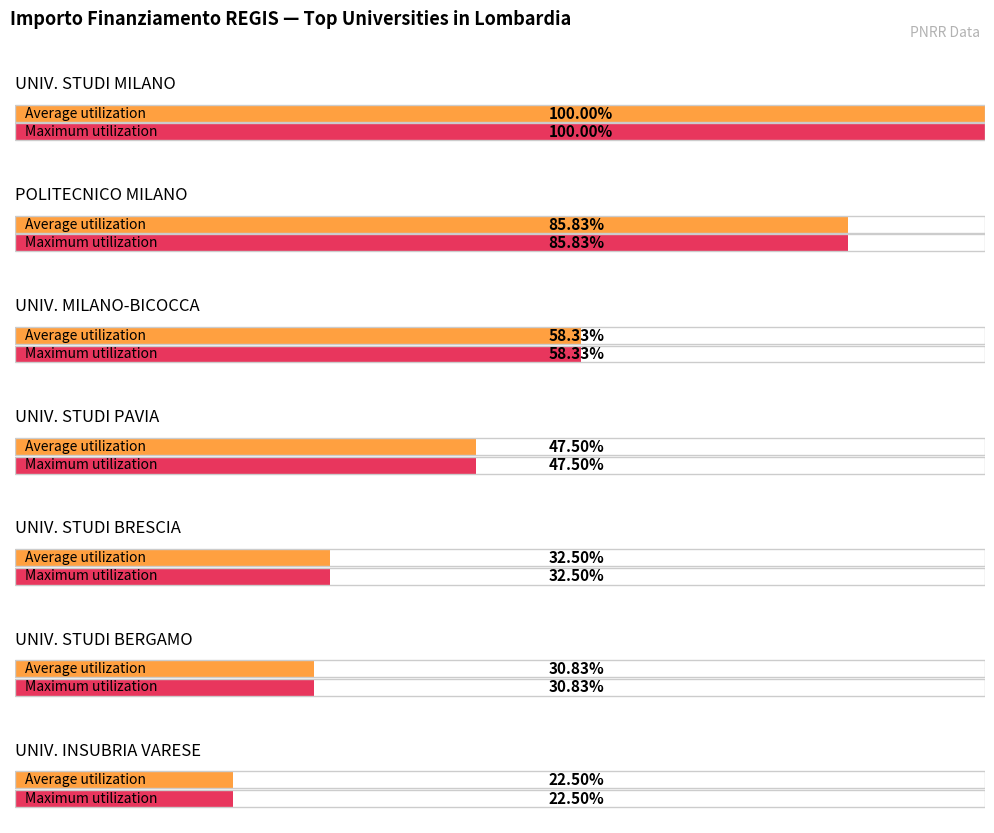

What position from the right is UNIVERSITA DEGLI STUDI DI MILANO?

7